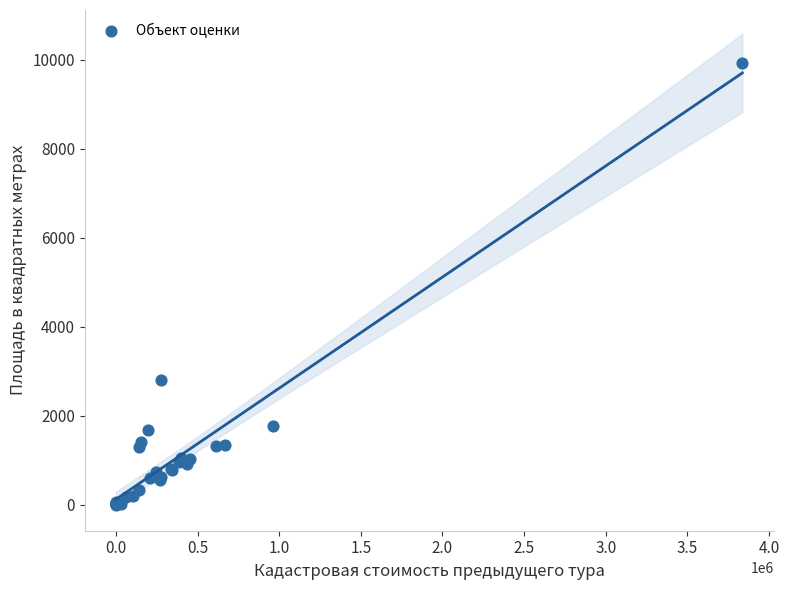

What Y value in the scatter plot is closest to 4961?

2800.0